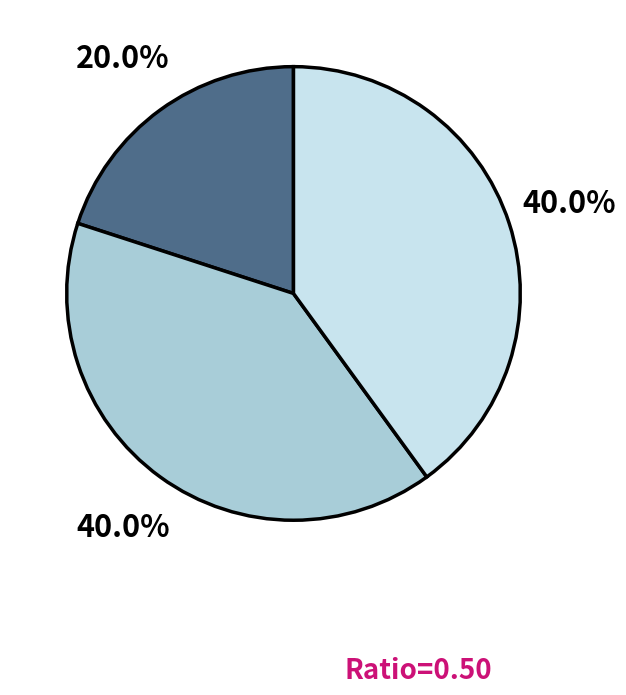

Is there any slice that represents more than half of the pie?

No